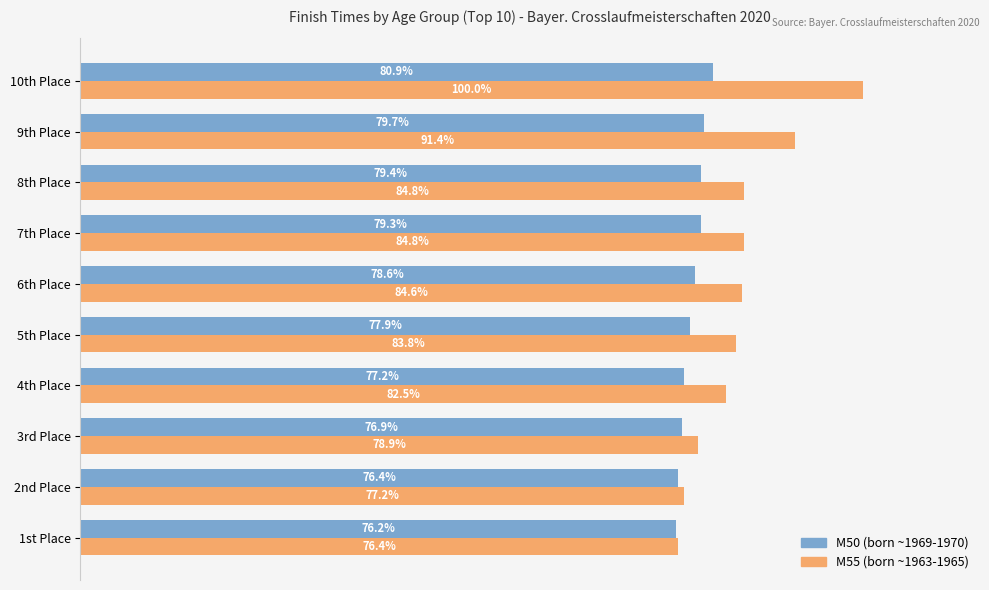

At which category does the chart reach its minimum across all series?

1st Place